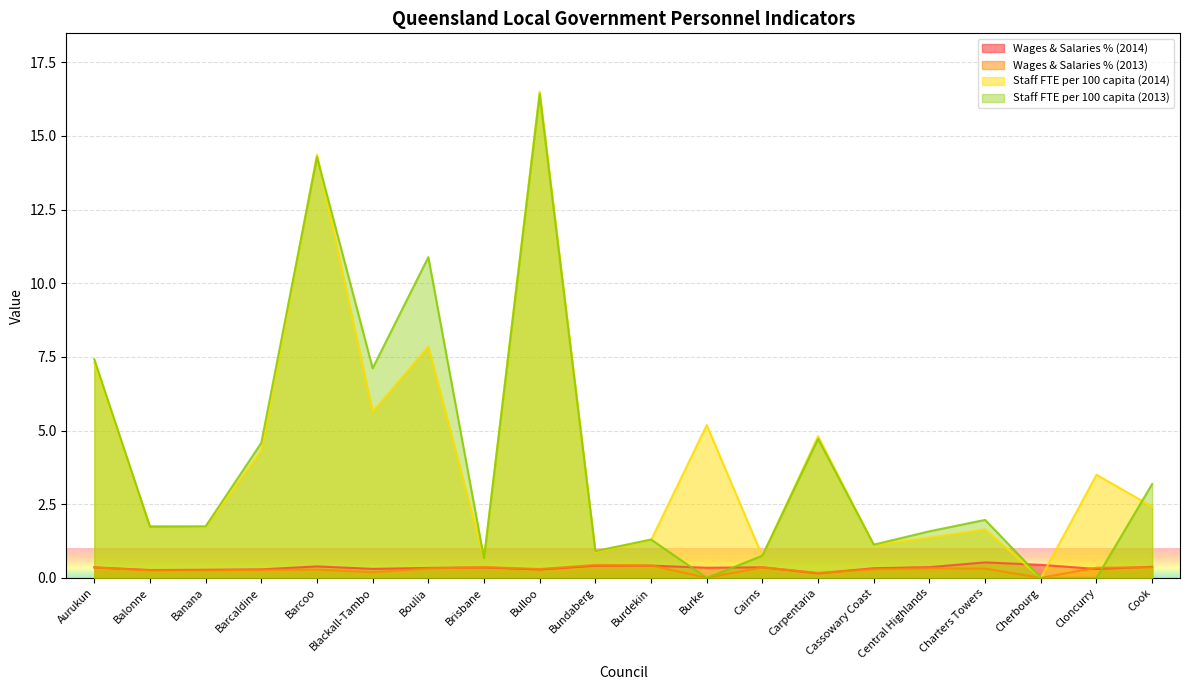

What is the label of the 17th point from the left?

Charters Towers